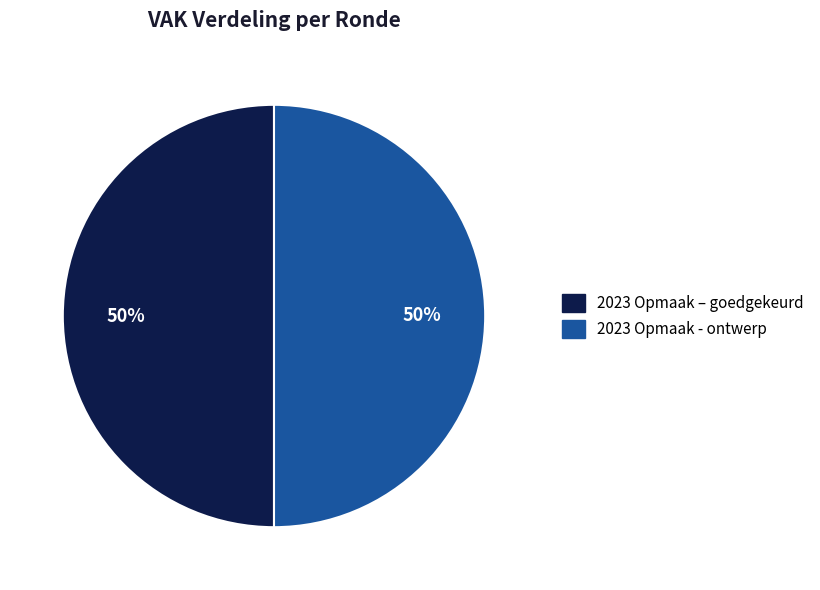

Count the number of slices in the pie.

2